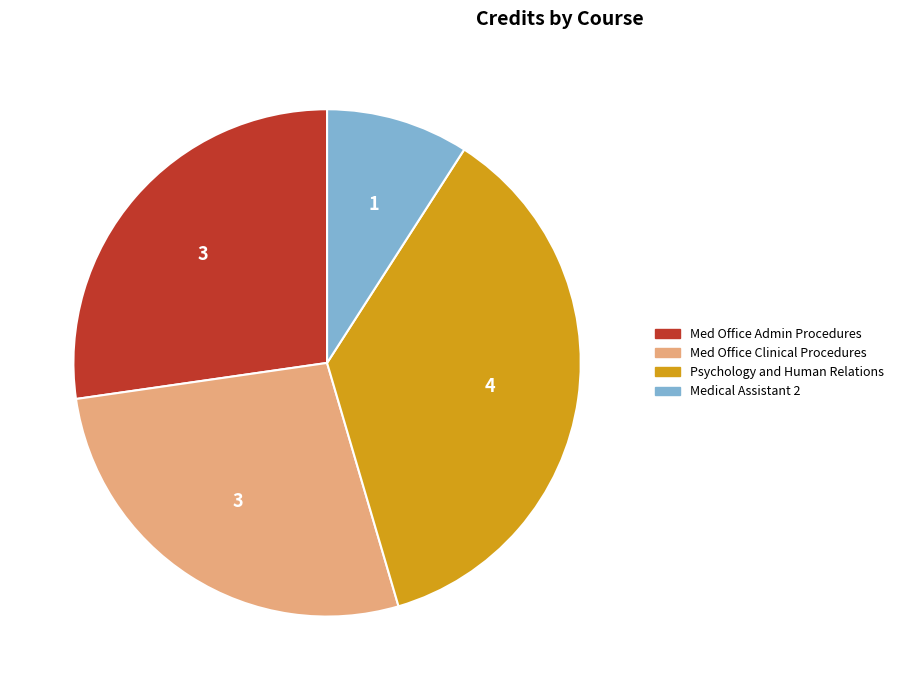

What is the ratio of the value at Med Office Admin Procedures to the value at Medical Assistant 2?

3.0